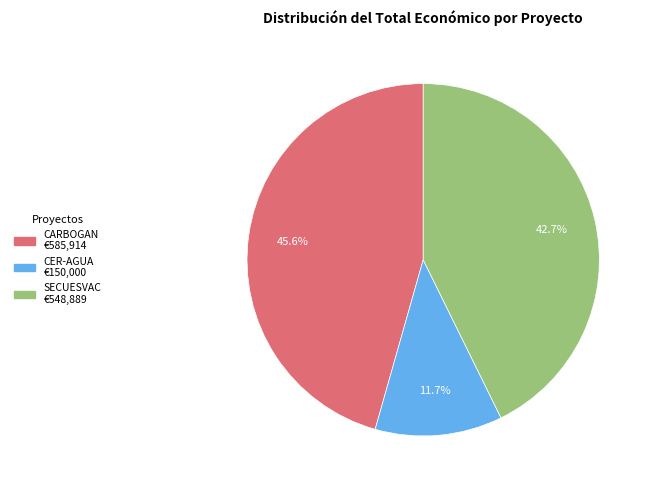

Count the number of slices in the pie.

3